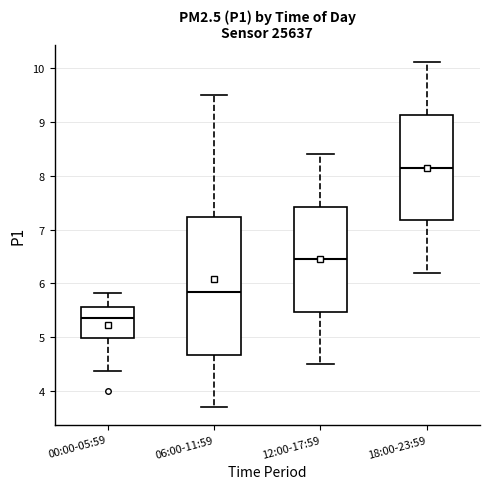

Reading left to right, read every box against the y-axis: the position of its median line, the range the box covers, and the ends of its whiskers. The values are not printed on the chart, so give them approximately, as read against the axis.

00:00-05:59: median 5.4, box 5.0 to 5.6, whiskers 4.4 to 5.8
06:00-11:59: median 5.9, box 4.7 to 7.2, whiskers 3.7 to 9.5
12:00-17:59: median 6.5, box 5.5 to 7.4, whiskers 4.5 to 8.4
18:00-23:59: median 8.2, box 7.2 to 9.1, whiskers 6.2 to 10.1